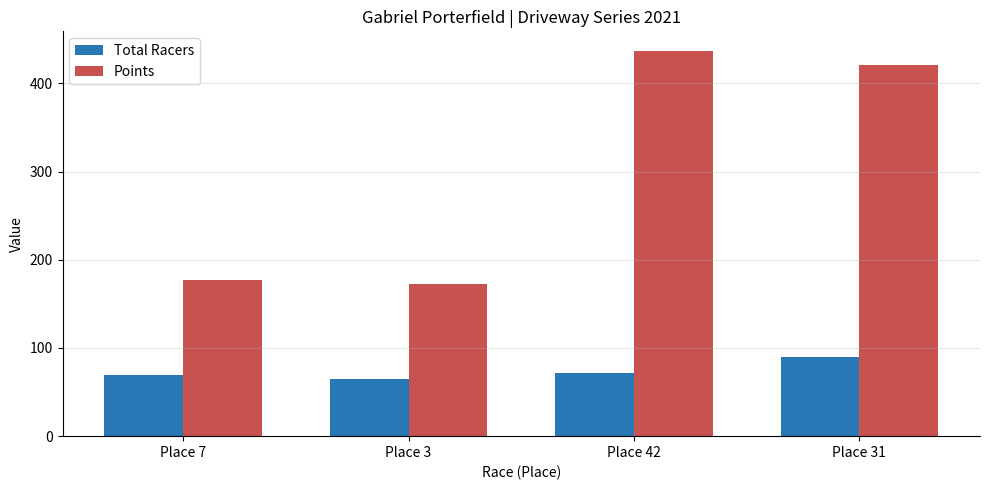

List the labels in order of Points value, smallest first.

Place 3, Place 7, Place 31, Place 42